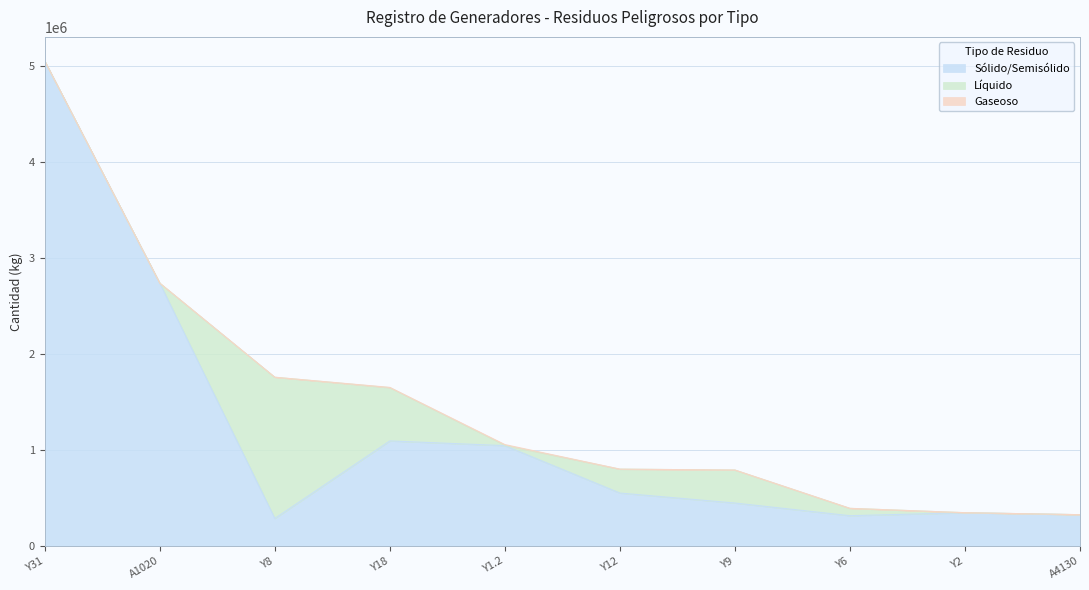

Where is the first local minimum for Sólido/Semisólido?

Y8